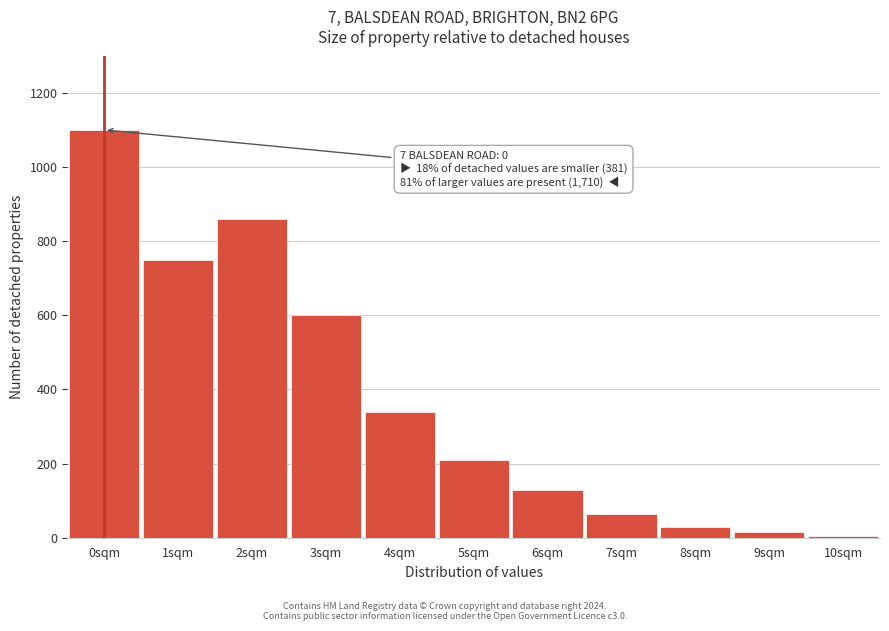

Reading left to right, list all the values displayed in this chart.

1100	750	860	600	340	210	130	65	30	15	5